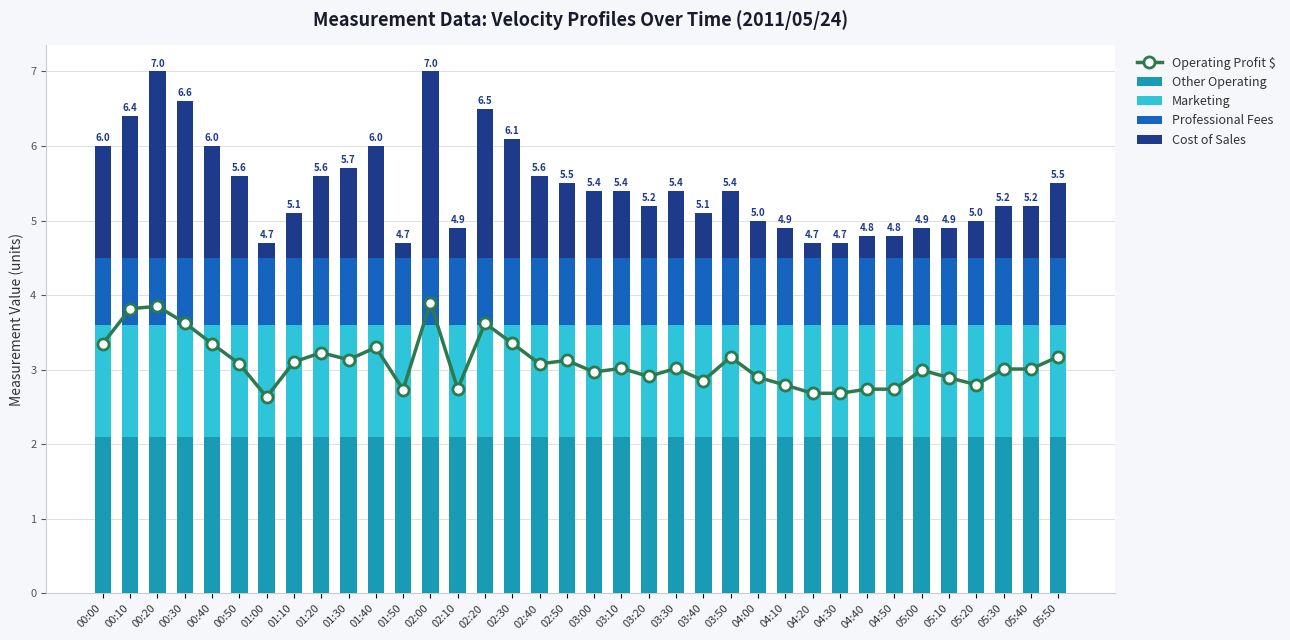

Between 05:00 and 05:30, which series saw the biggest shift?

Cost of Sales